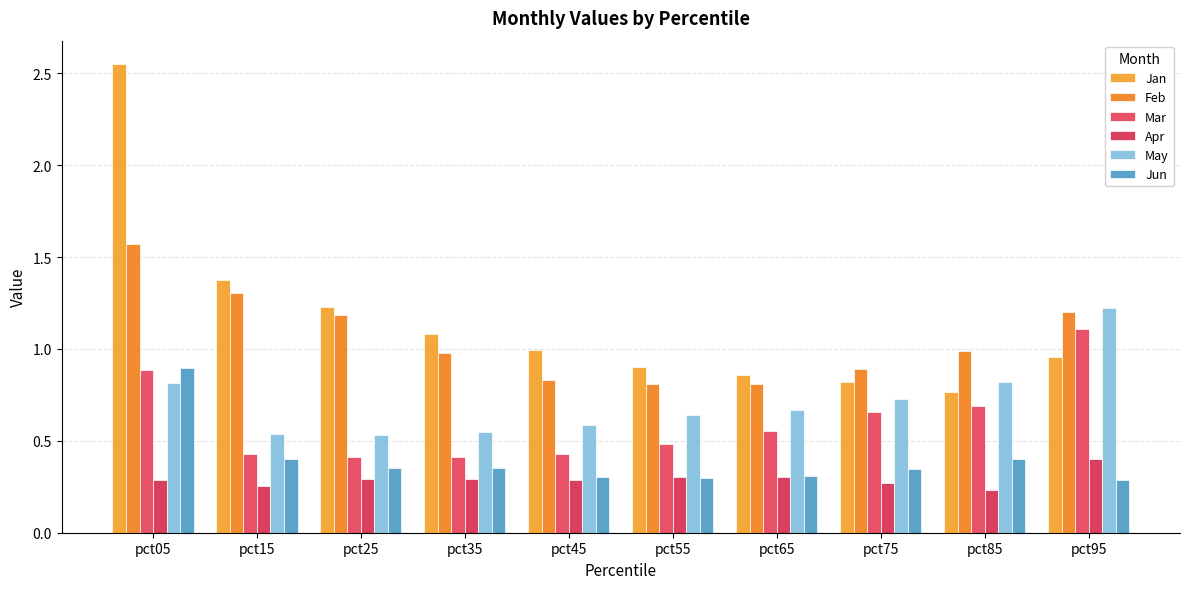

Reading left to right, list all the values displayed in this chart.

Jan: 2.6	1.4	1.2	1.1	1.0	0.9	0.9	0.8	0.8	1.0
Feb: 1.6	1.3	1.2	1.0	0.8	0.8	0.8	0.9	1.0	1.2
Mar: 0.9	0.4	0.4	0.4	0.4	0.5	0.6	0.7	0.7	1.1
Apr: 0.3	0.3	0.3	0.3	0.3	0.3	0.3	0.3	0.2	0.4
May: 0.8	0.5	0.5	0.5	0.6	0.6	0.7	0.7	0.8	1.2
Jun: 0.9	0.4	0.4	0.4	0.3	0.3	0.3	0.3	0.4	0.3